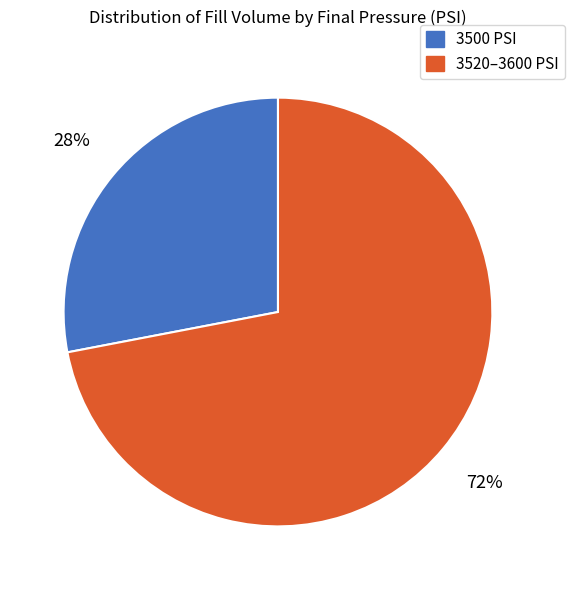

To the nearest percent, what is the average slice percentage?

50%